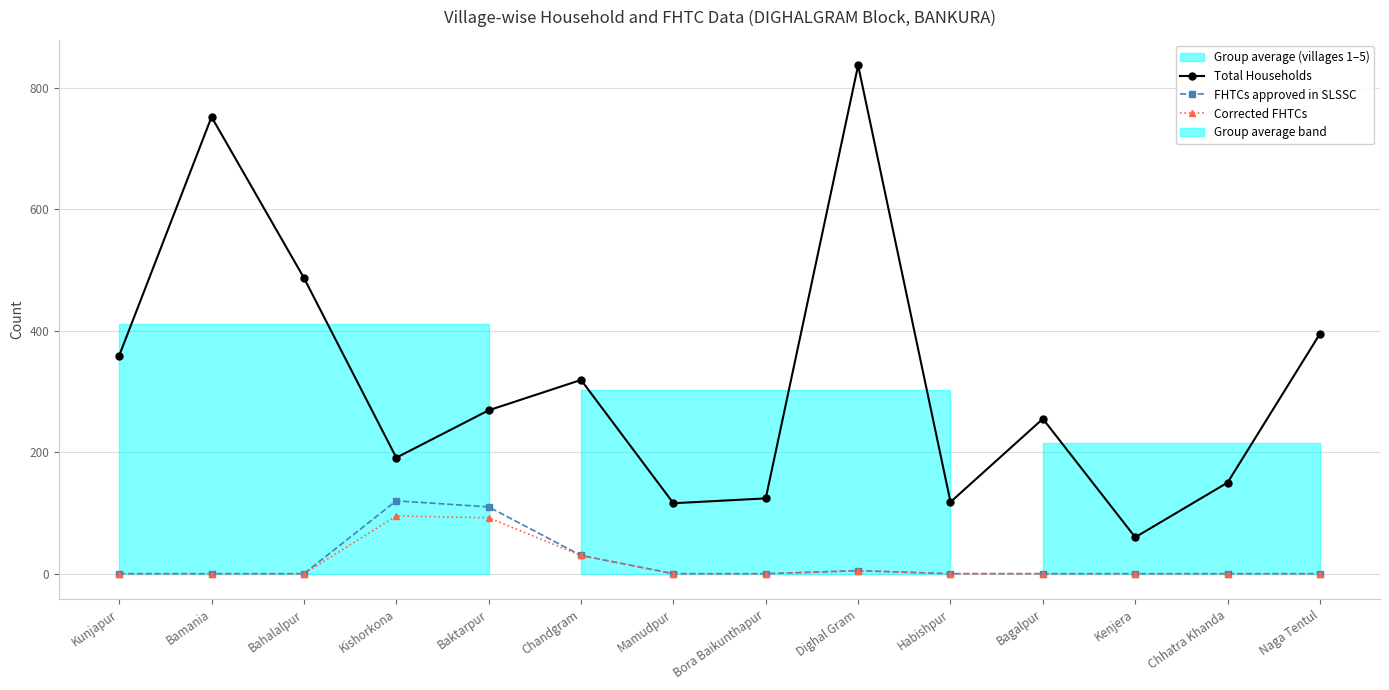

Count the number of data series in this chart.

3